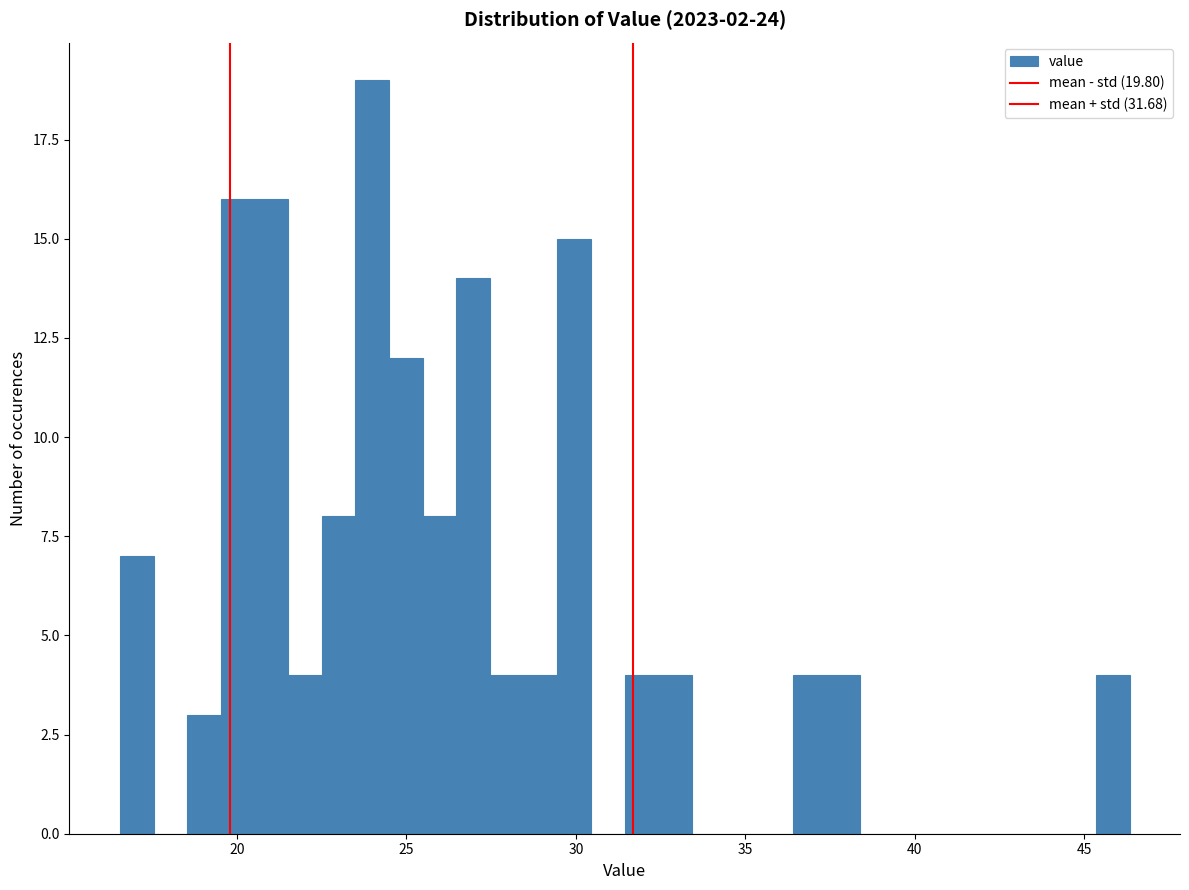

Around what value on the x-axis is the tallest bar? Give the approximate position of its centre, as read against the axis.

24.0